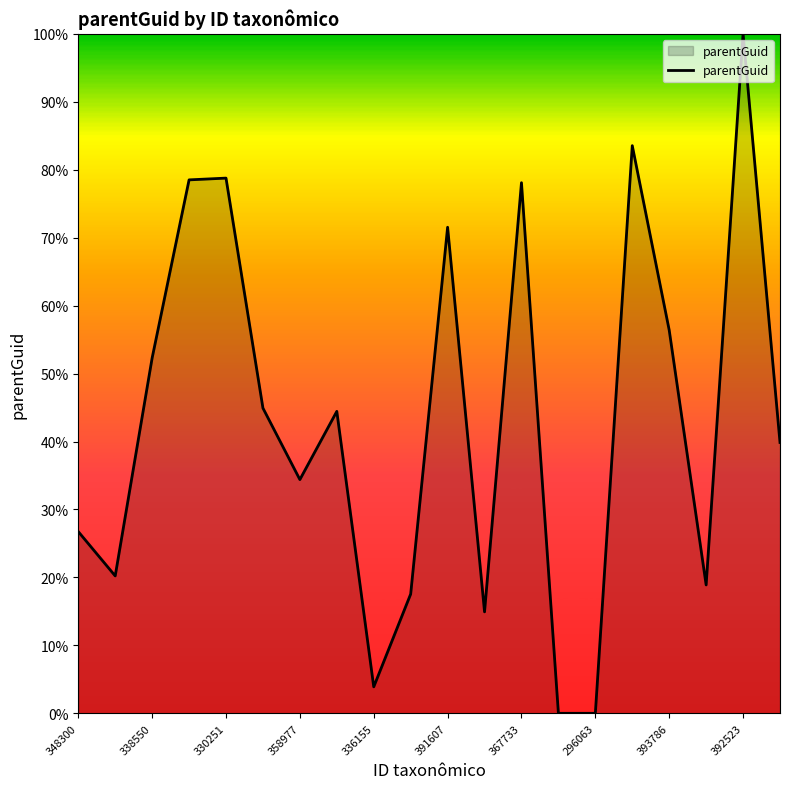

What is the greatest value displayed?

100.0